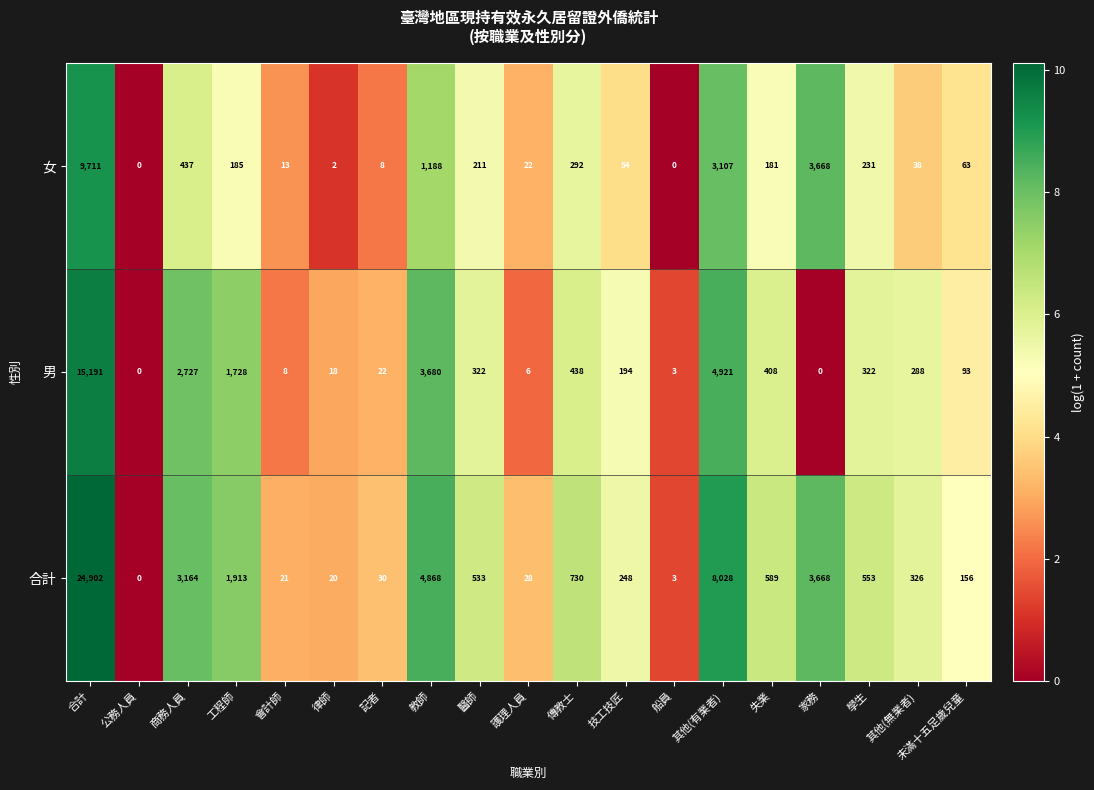

What is the difference between the 男 values at 護理人員 and 其他(有業者)?

4915